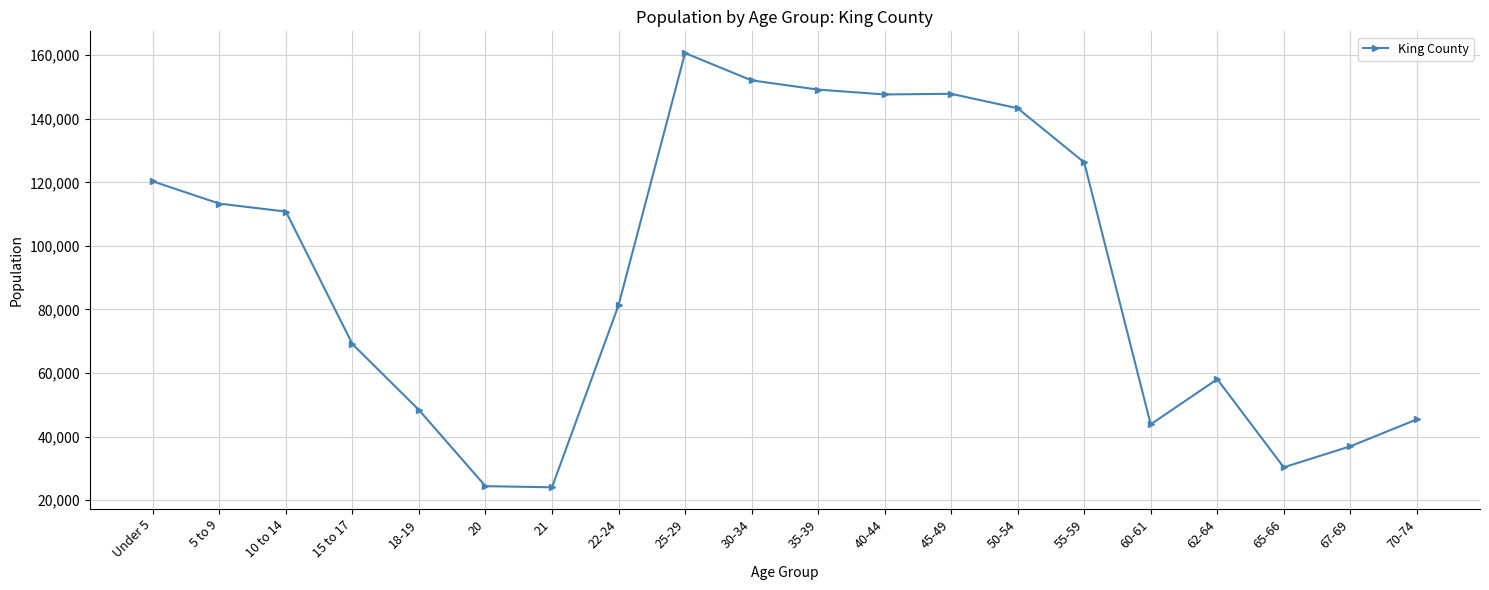

What is the sum of the values at 45-49 and 70-74?

193267